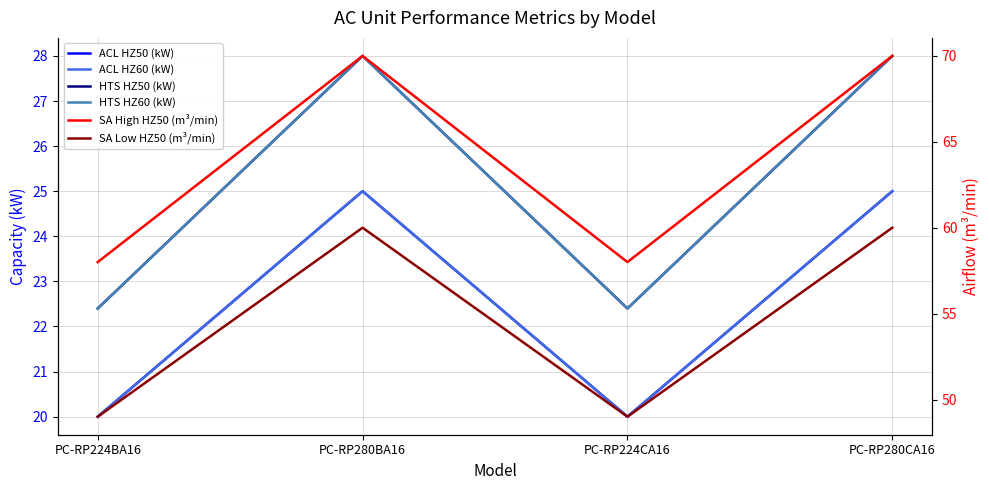

Count the number of data series in this chart.

6